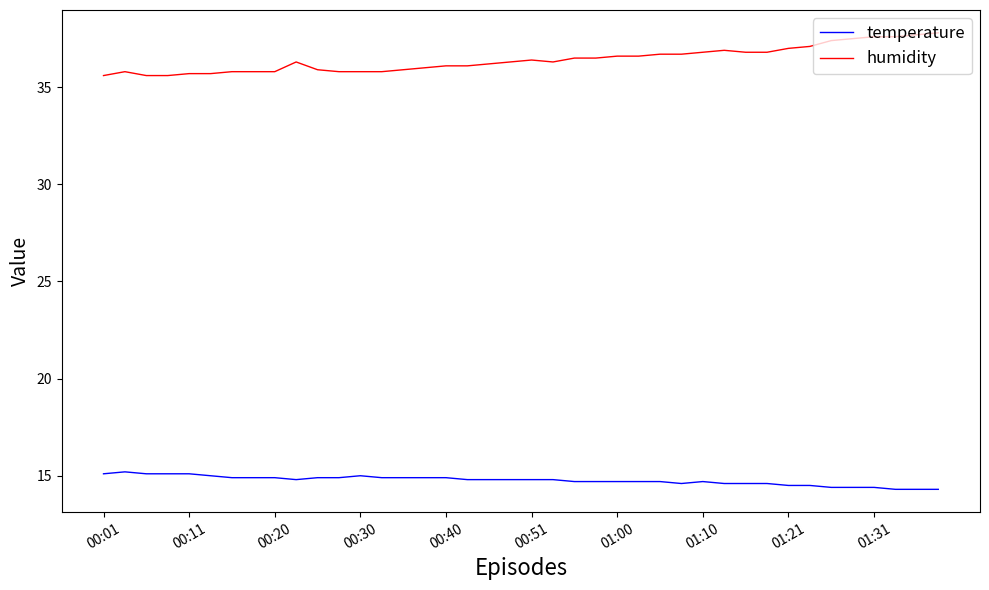

What is the maximum value for temperature?

15.2